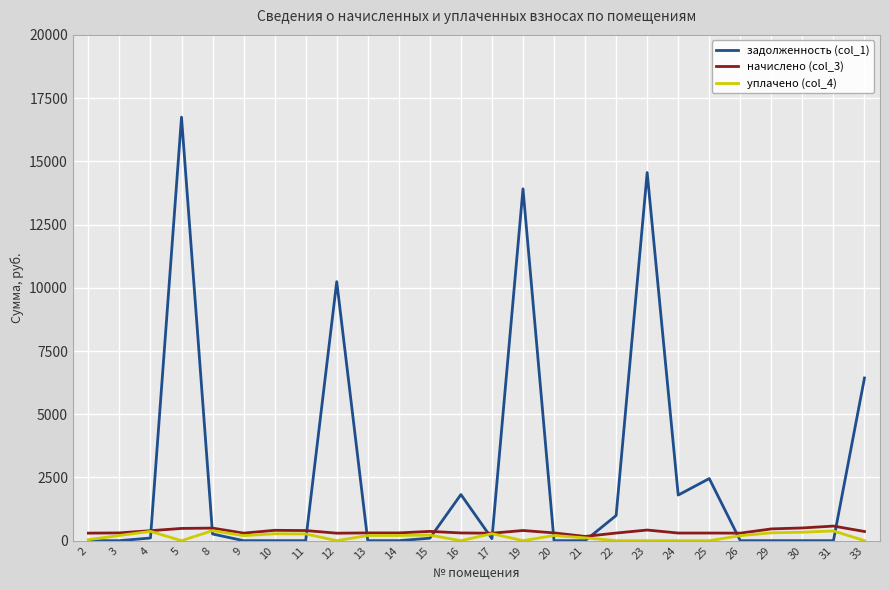

How many lines are shown in the chart?

3